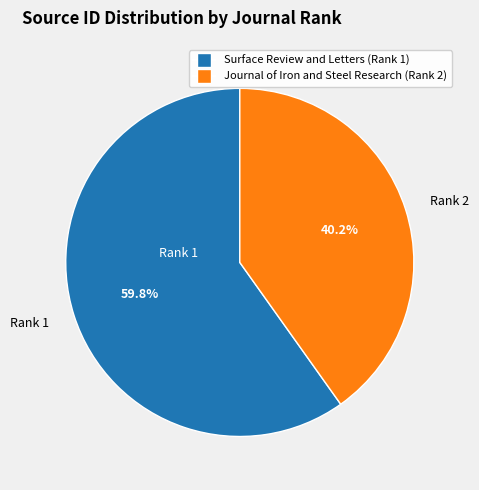

Count the number of slices in the pie.

2